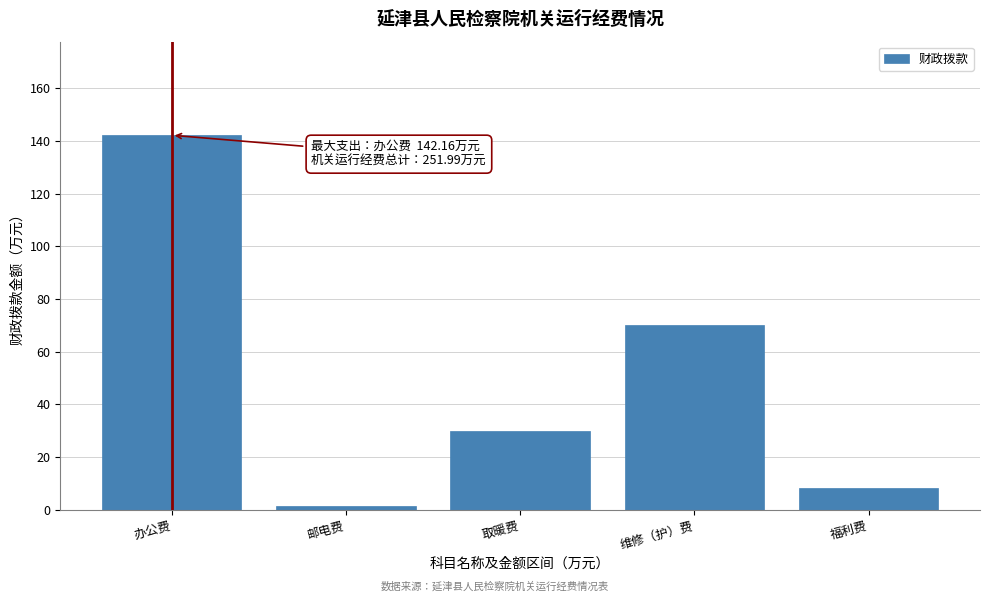

Reading right to left, list all the values displayed in this chart.

8.3	70.0	30.0	1.5	142.2